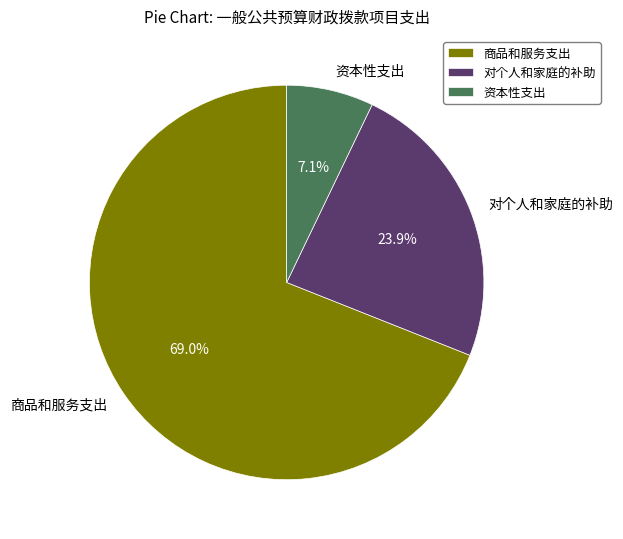

Which has a higher value, 资本性支出 or 对个人和家庭的补助?

对个人和家庭的补助